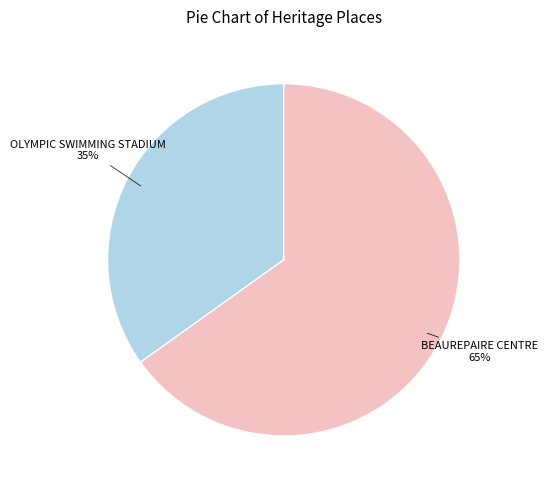

Is the sum of OLYMPIC SWIMMING STADIUM and BEAUREPAIRE CENTRE greater than half?

Yes